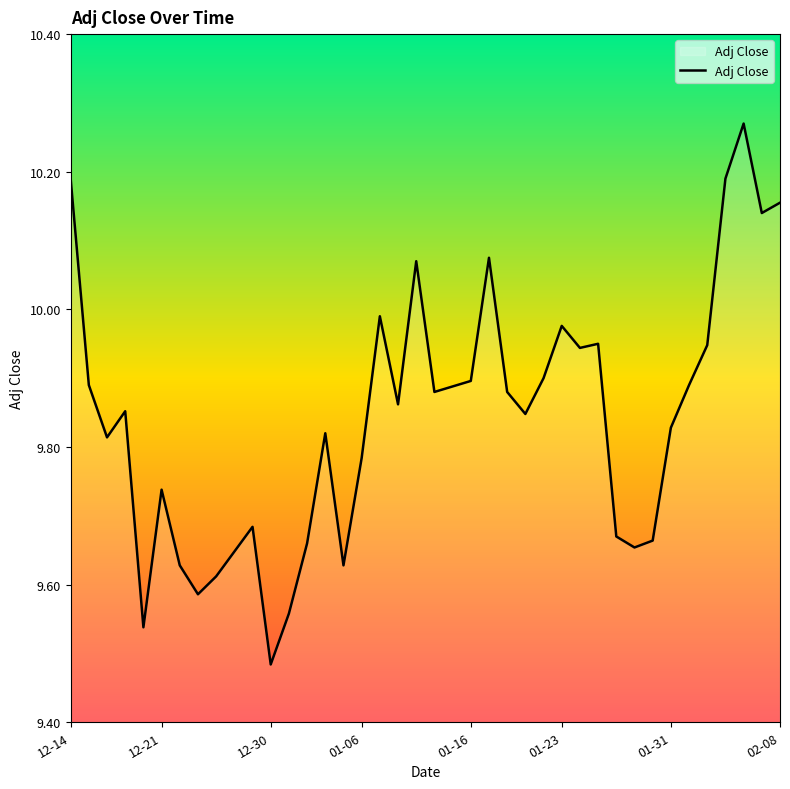

What is the difference between the maximum and minimum values?

0.8